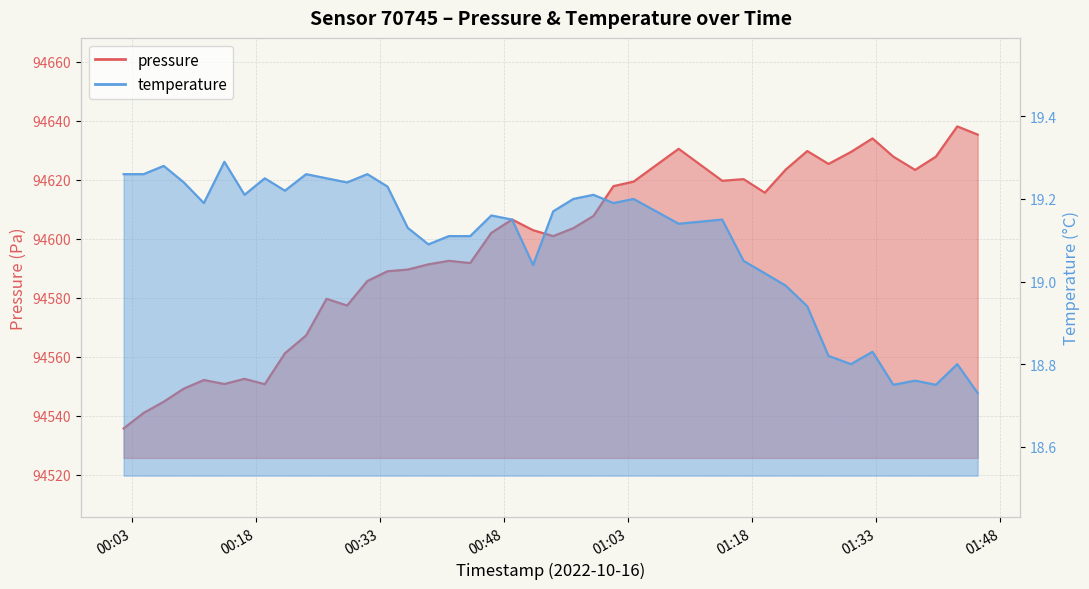

What is the value of the pressure point at the 19th from the left?

94602.1